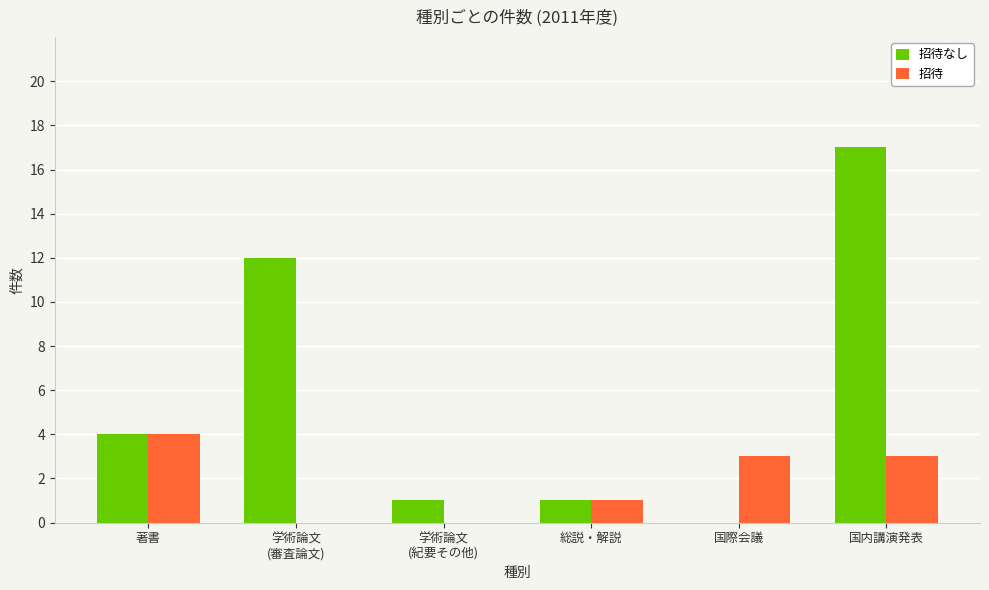

What is the total value across all series at 著書?

8